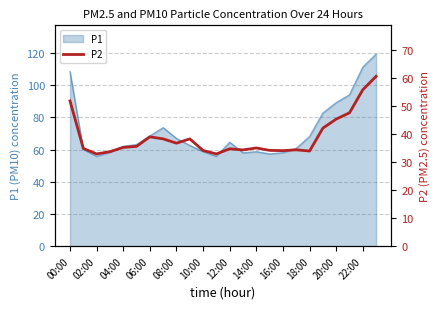

Is it true that P1 equals 64.6 at 12:00?

True